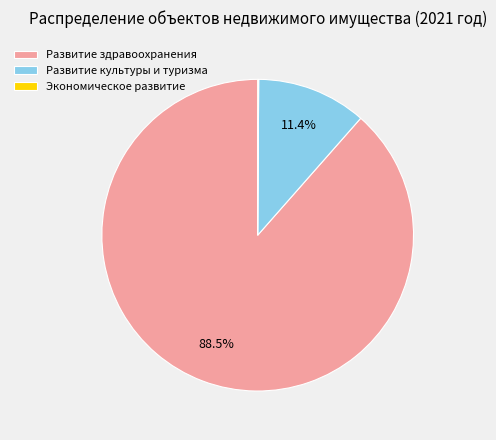

Which category has the biggest portion of the pie?

Развитие здравоохранения